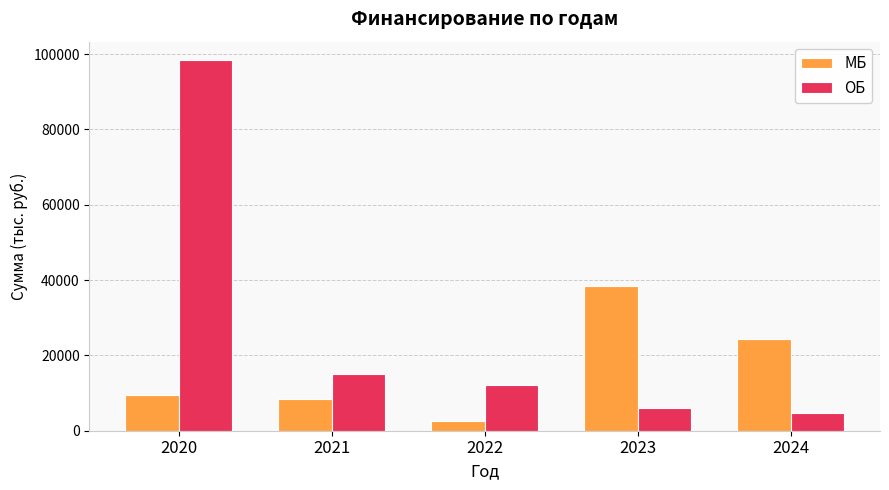

The value of МБ at 2020 is 9407.8. True or false?

True